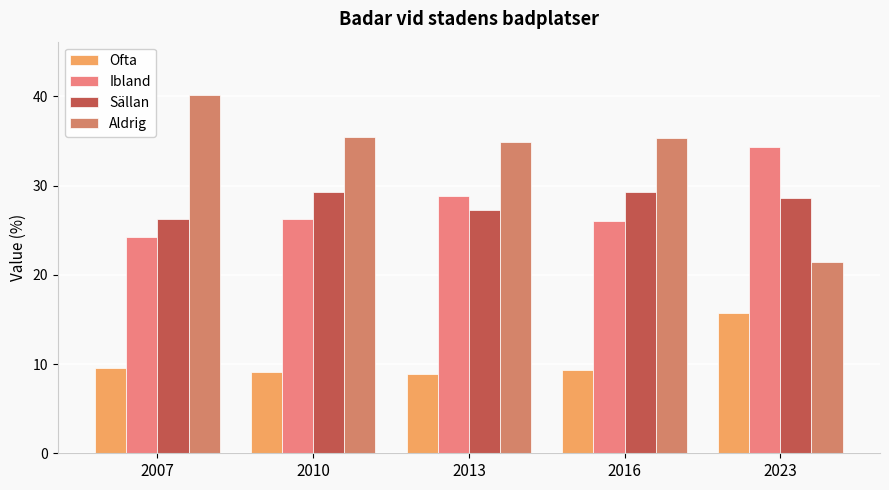

What is the value of the Sällan bar at the 5th from the left?

28.6